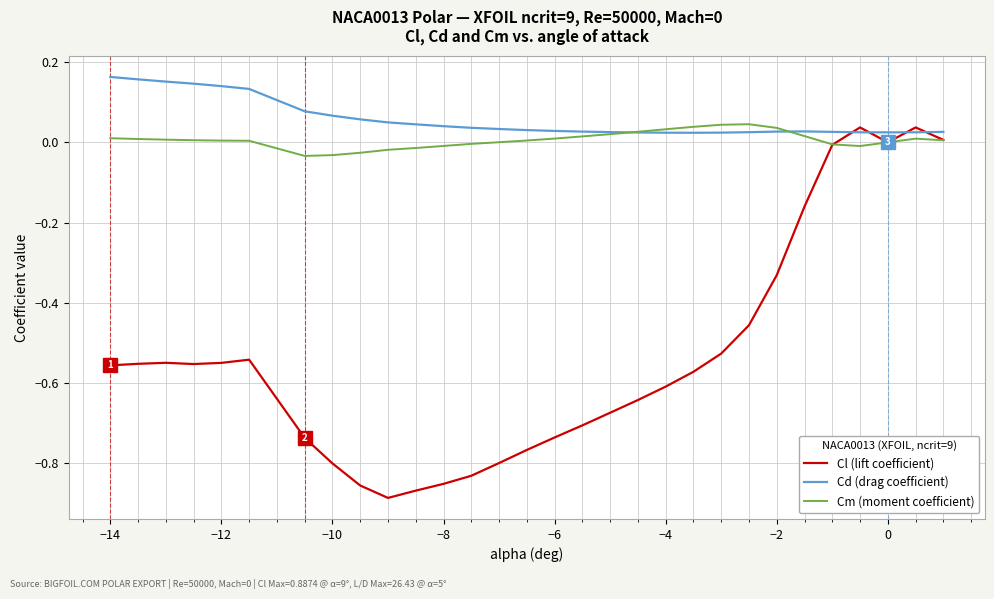

Does the chart display data point markers on the line(s)?

No